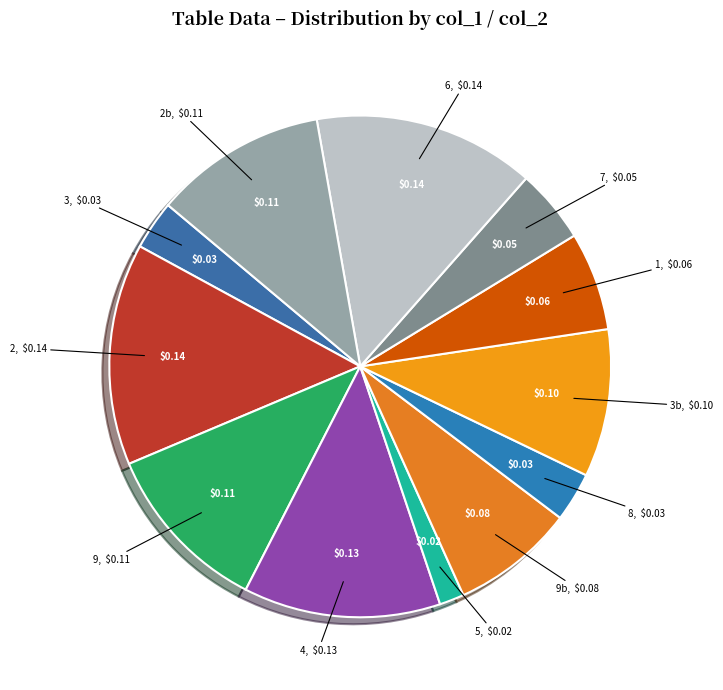

Is the sum of 7 and 9 greater than half?

No